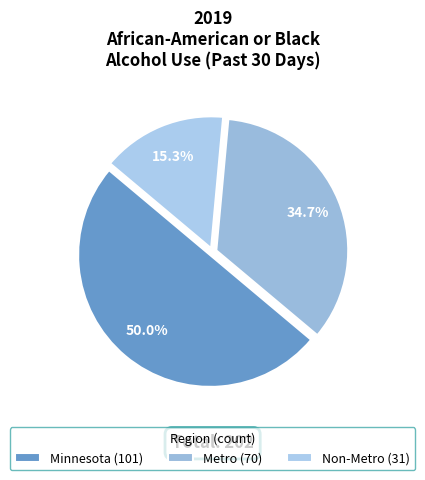

To the nearest percent, what portion does Metro represent?

35%